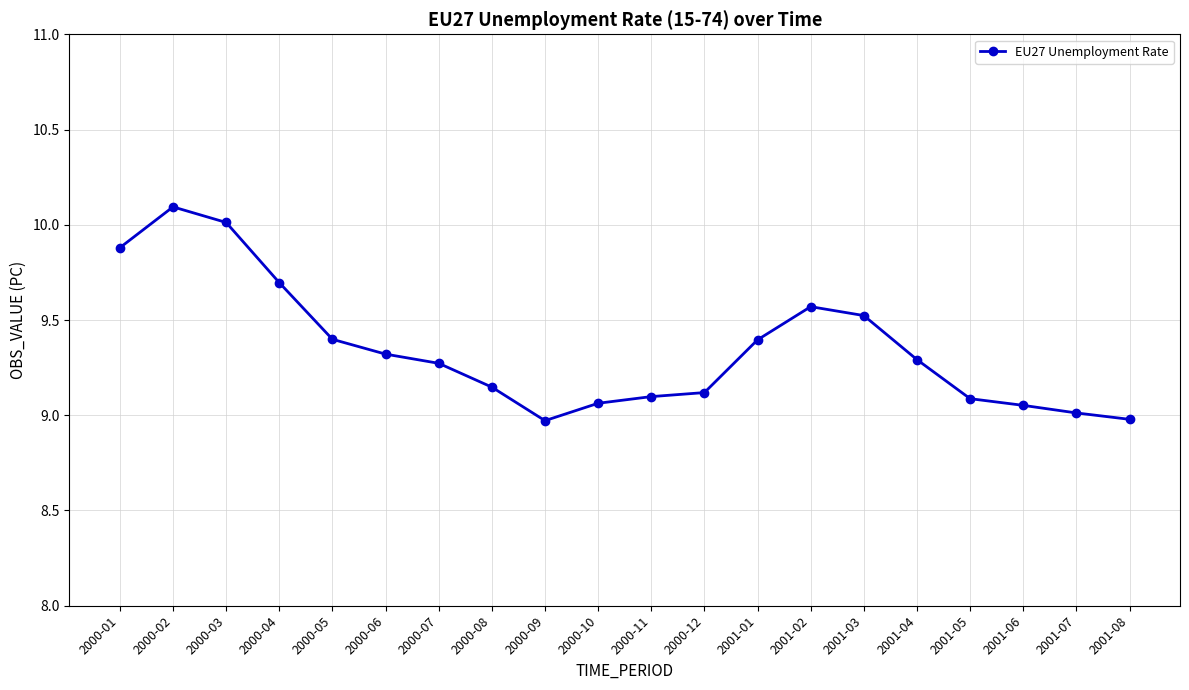

True or false: the data shows 9.1 at 2001-06.

True